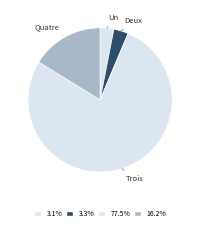

Which has a higher value, Quatre or Deux?

Quatre